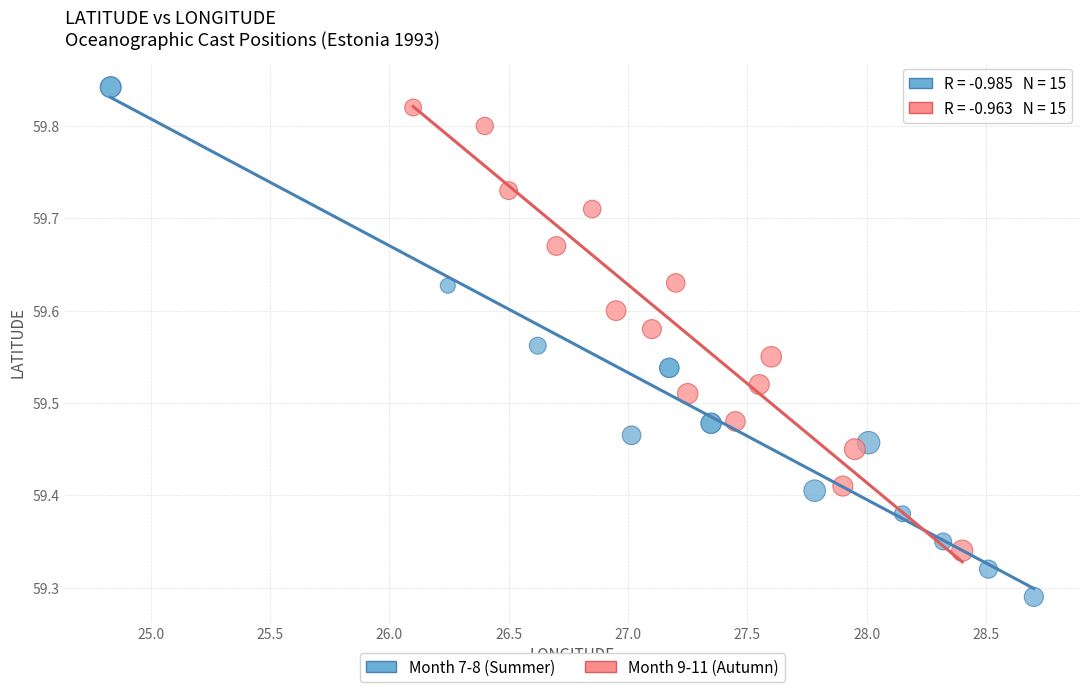

Which series reaches the maximum Y coordinate?

Month 7-8 (Summer)